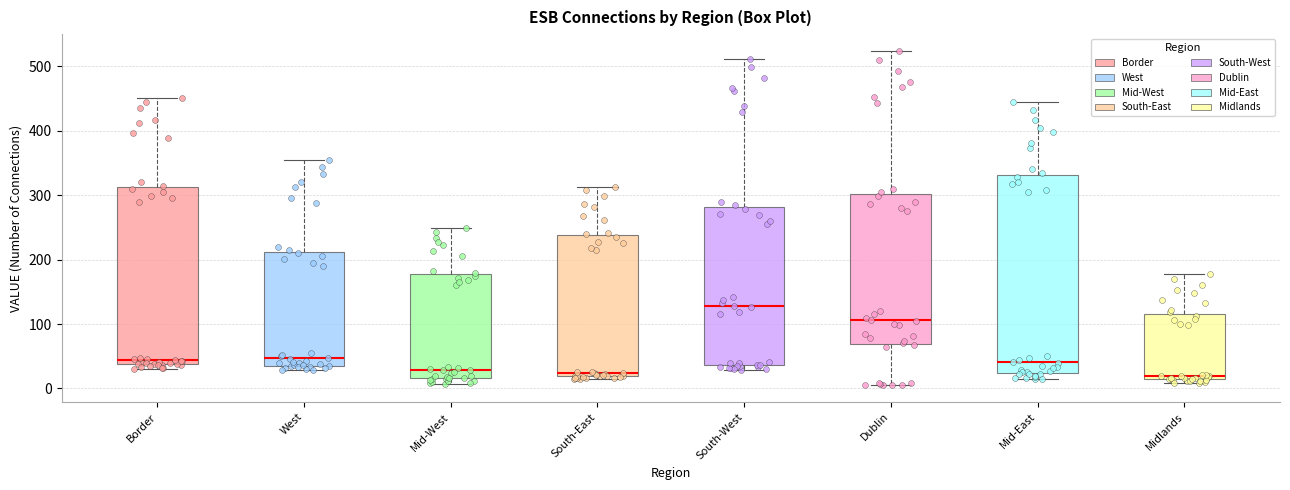

Comparing the boxes themselves (not the whiskers), which one is the tallest?

Mid-East